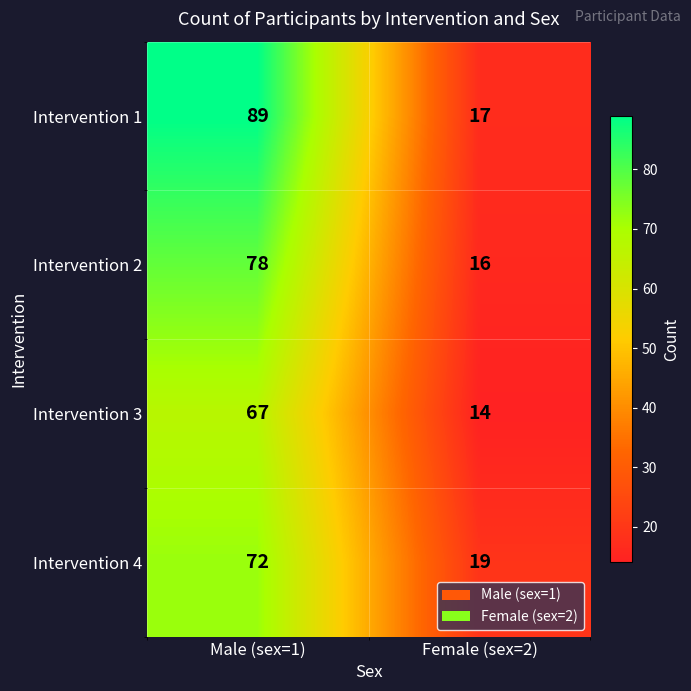

What is the sum of all Intervention 3 values?

81